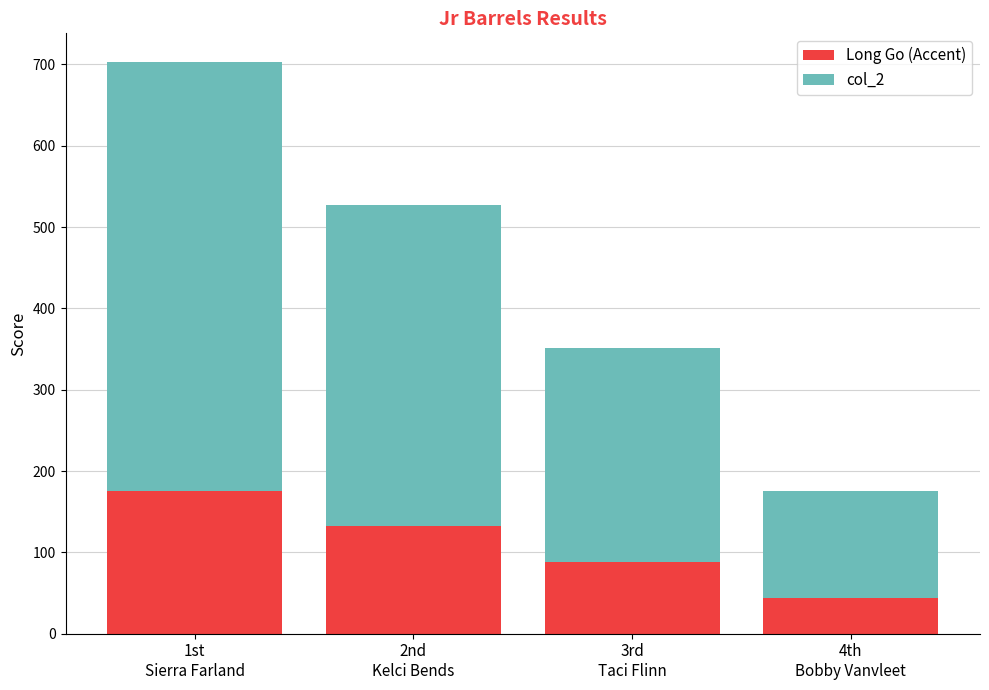

Read the Long Go (Accent) value at 4th
Bobby Vanvleet.

43.9